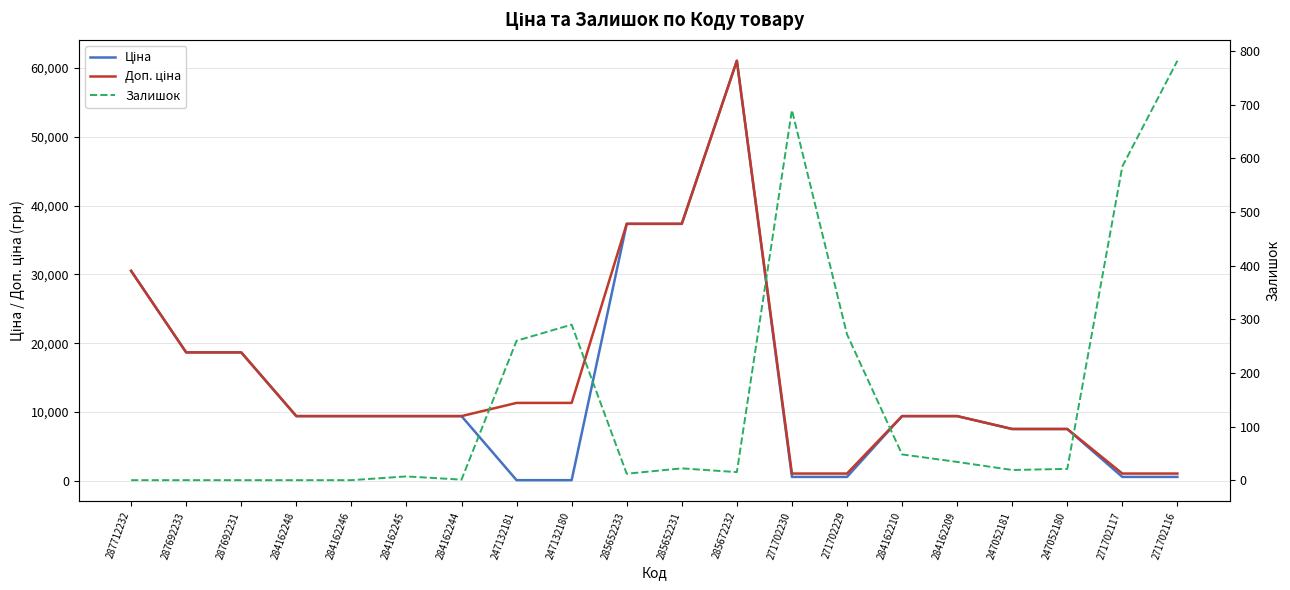

Which series has the largest range (max minus min)?

Ціна